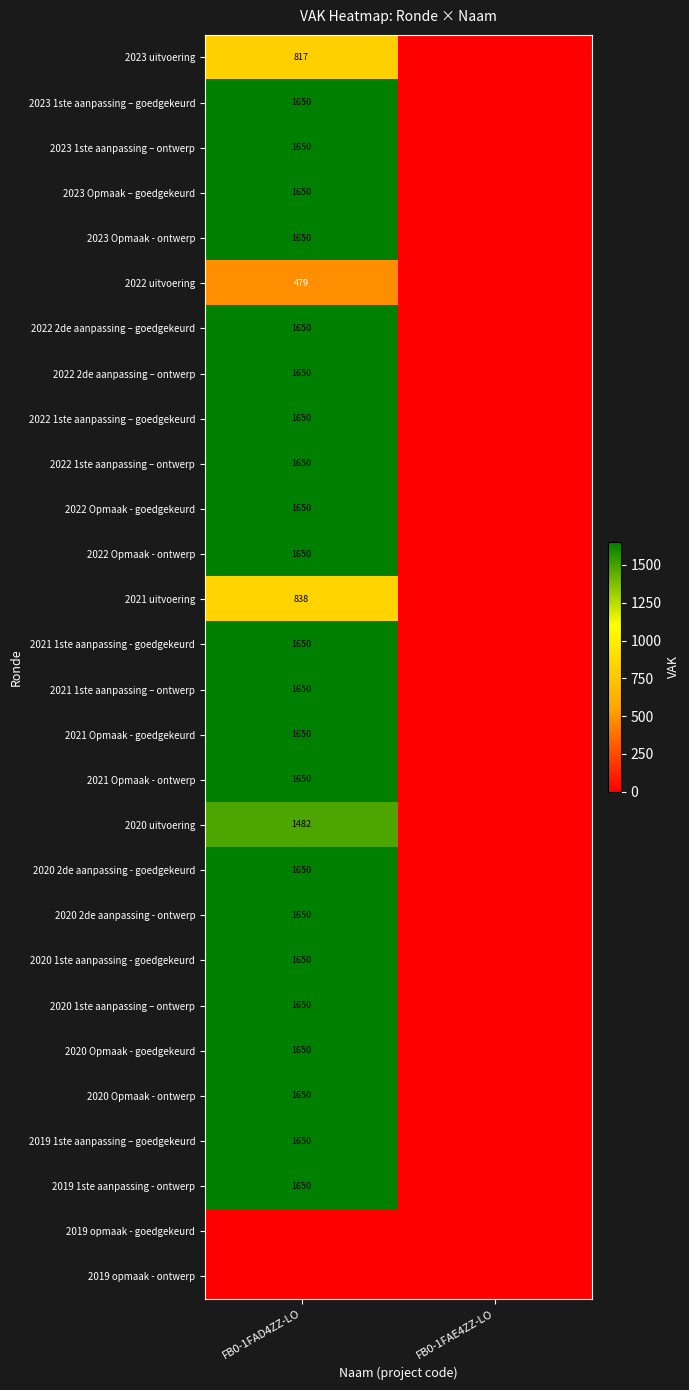

At how many categories does at least one series exceed 106?

1